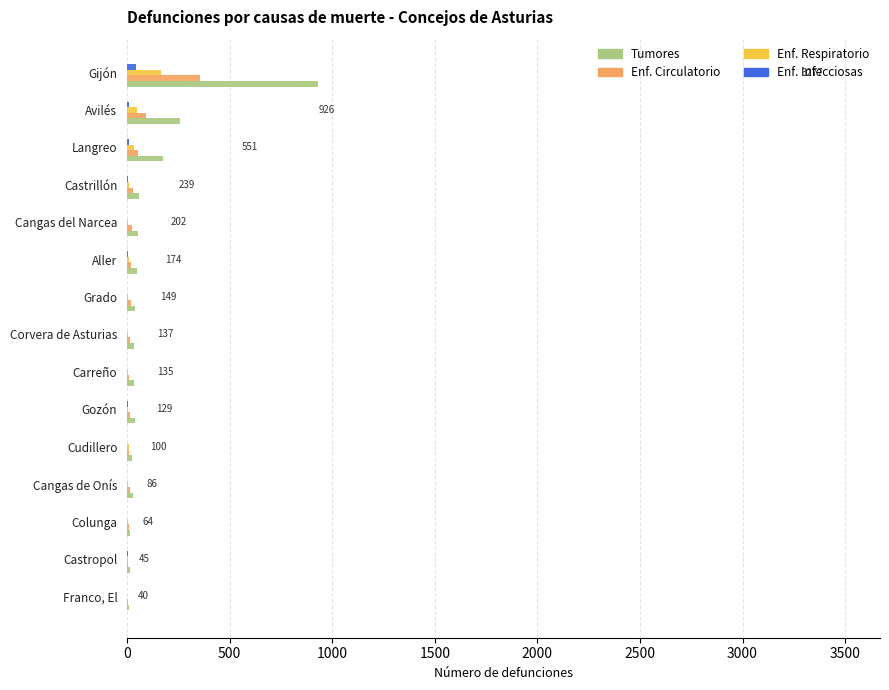

Is it true that Enf. Infecciosas equals 0 at Franco, El?

True